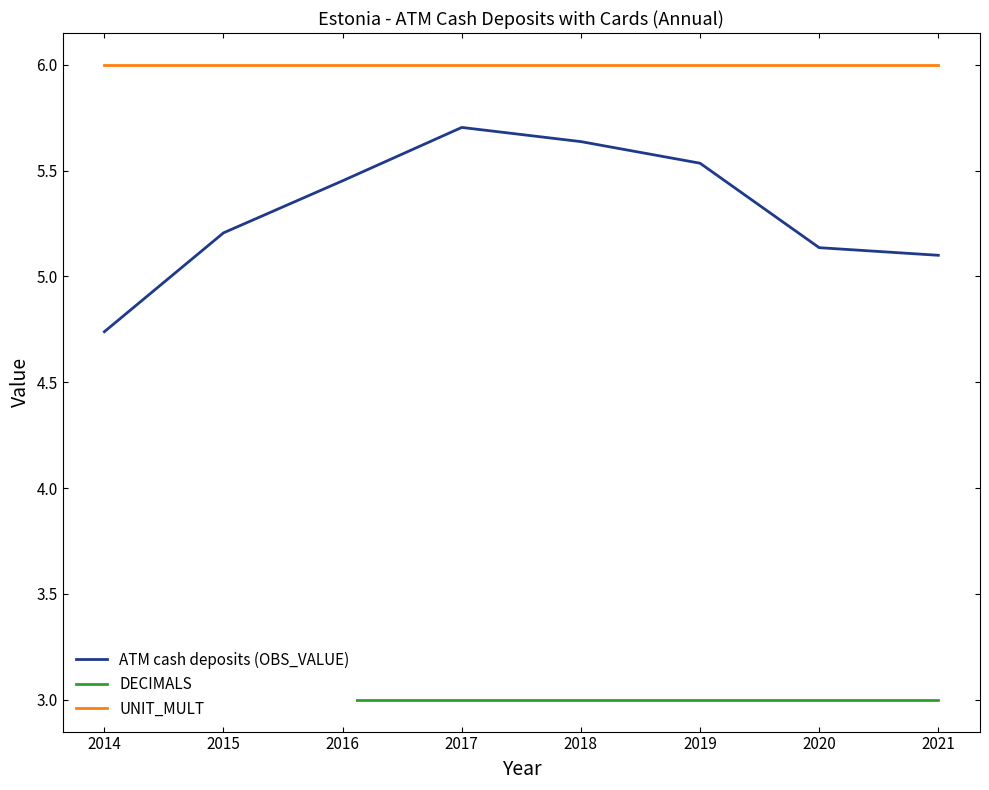

At 2016, list the series in order from smallest to largest.

DECIMALS, ATM cash deposits (OBS_VALUE), UNIT_MULT